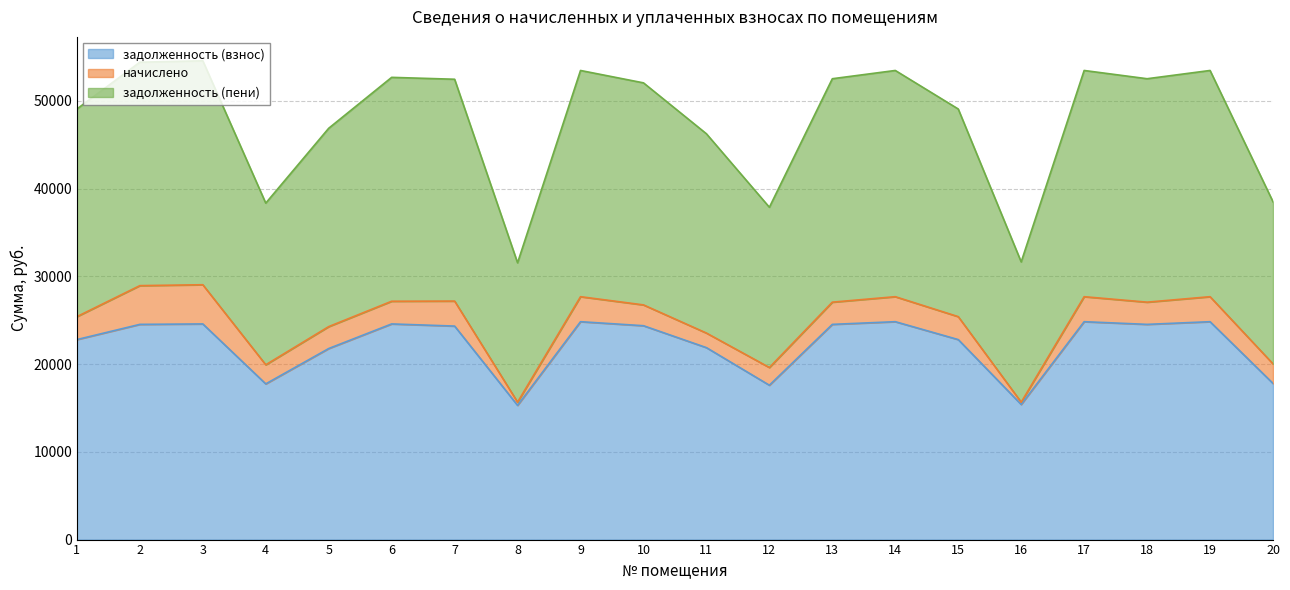

Which category has the highest value across all series?

3